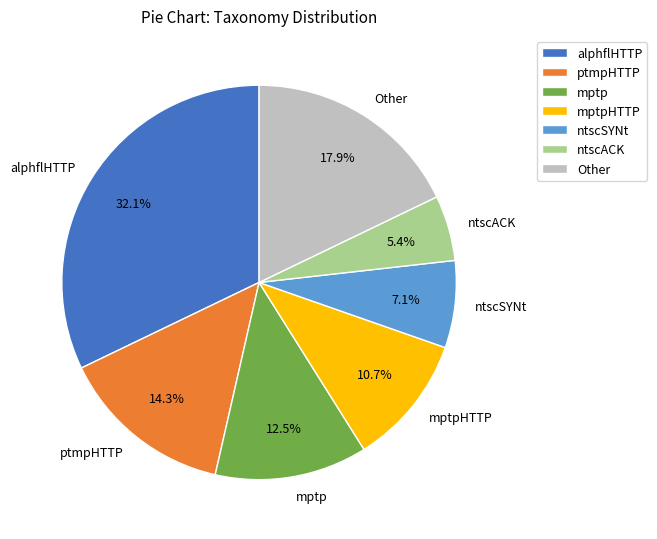

Is there a majority slice in this chart?

No